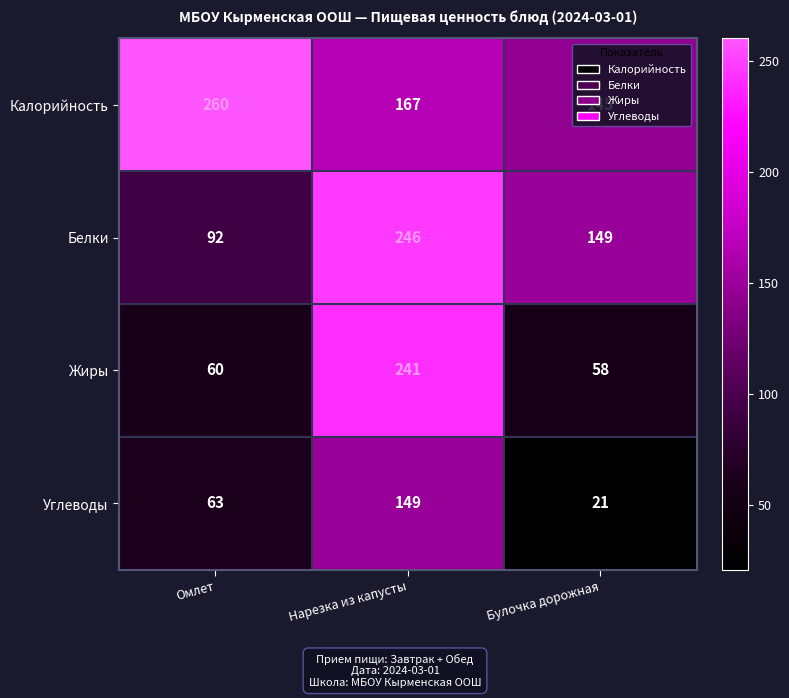

At which label does Белки reach its minimum?

Омлет